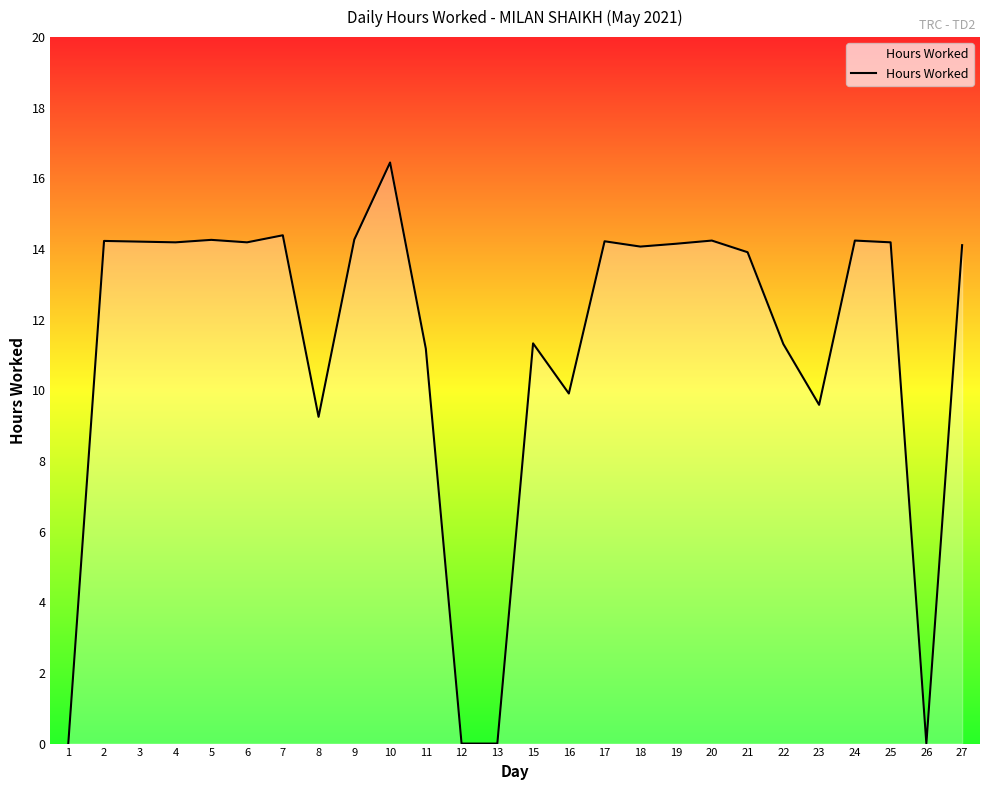

What is the ratio of the value at 11 to the value at 25?

0.8